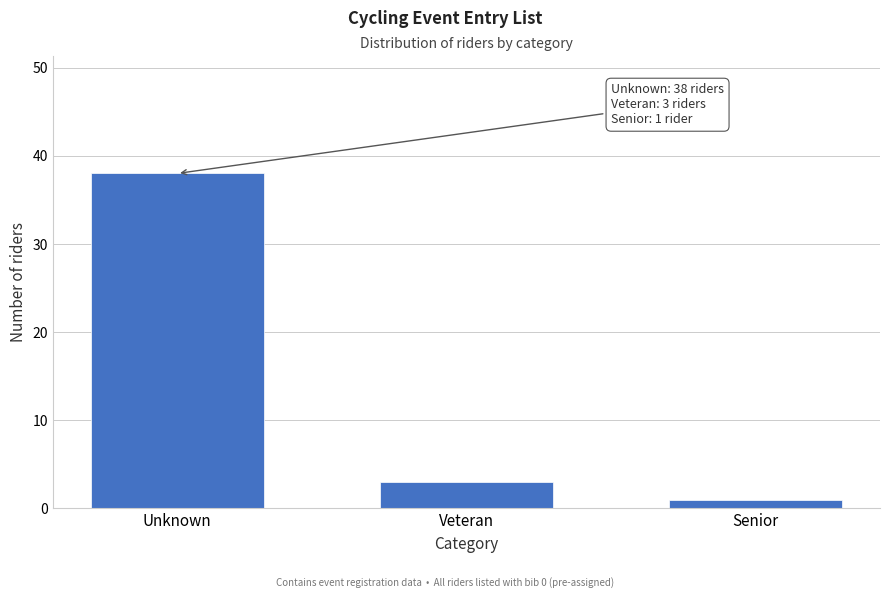

Reading left to right, extract all data points from this chart.

Unknown=38	Veteran=3	Senior=1